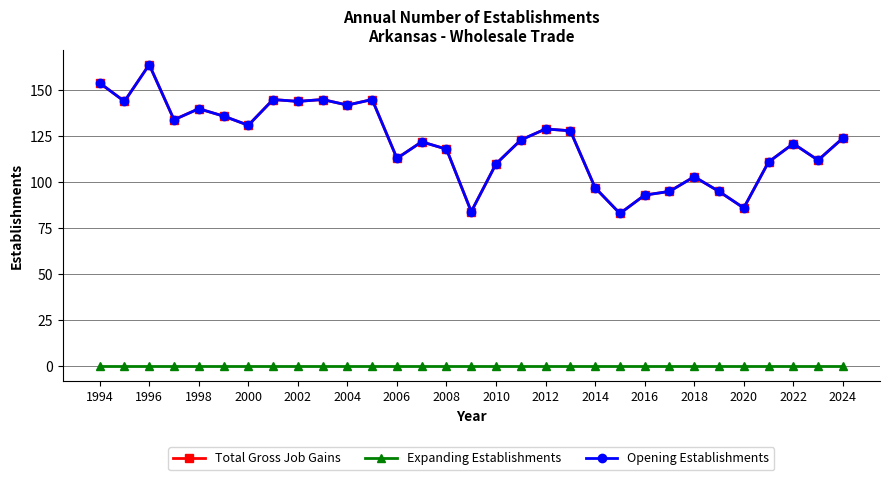

True or false: Total Gross Job Gains and Opening Establishments intersect in this chart.

False